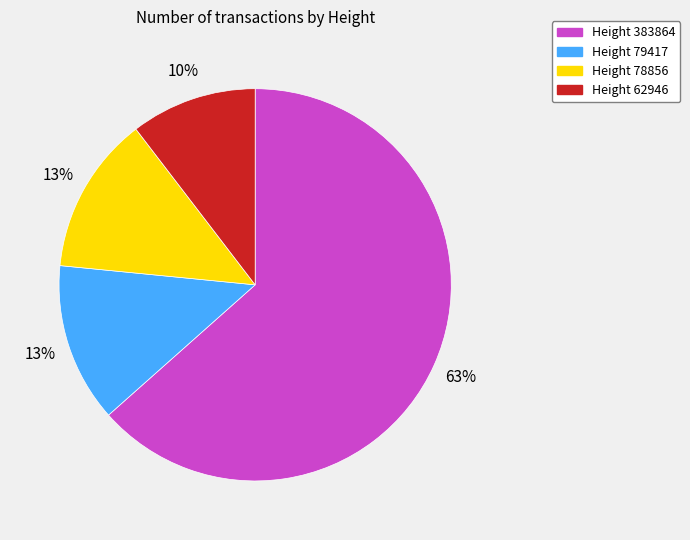

To the nearest percent, what is the difference between the Height 62946 and Height 78856 slice percentages?

3%